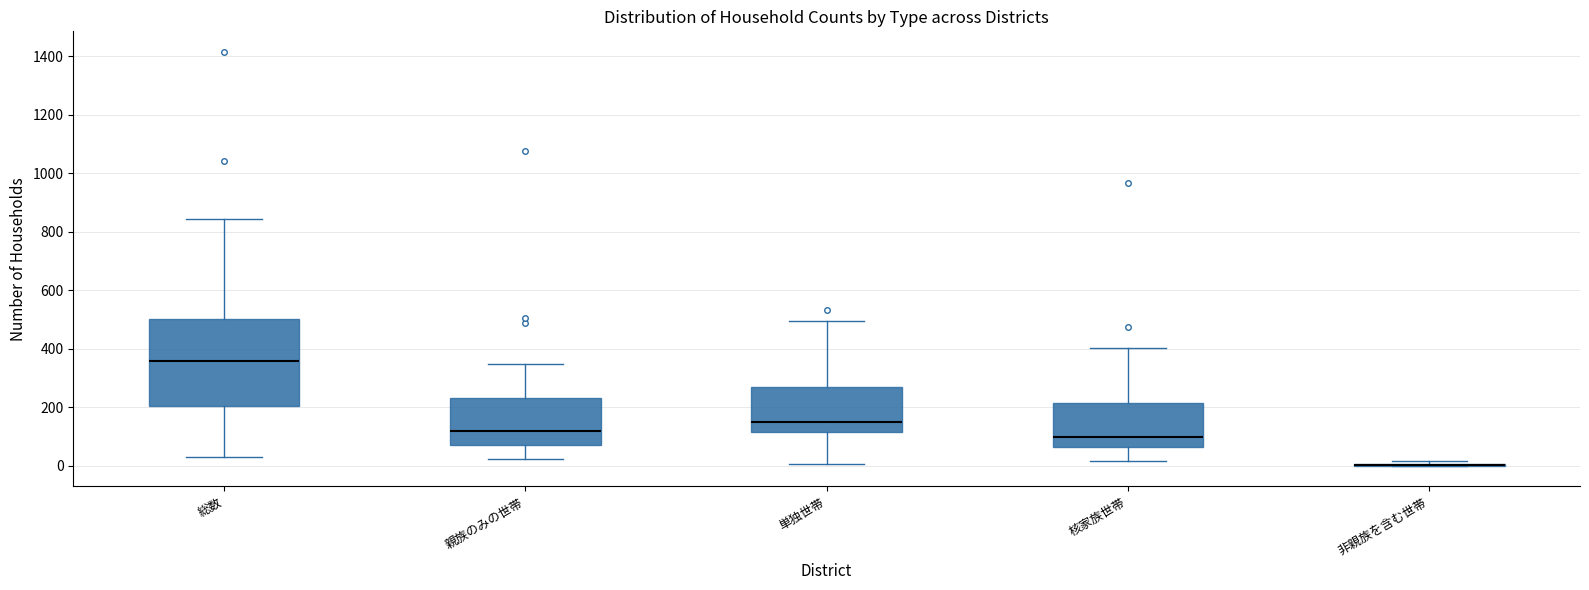

Where is the upper edge of the box for 単独世帯 on the y-axis? The values are not printed on the chart, so give them approximately, as read against the axis.

260